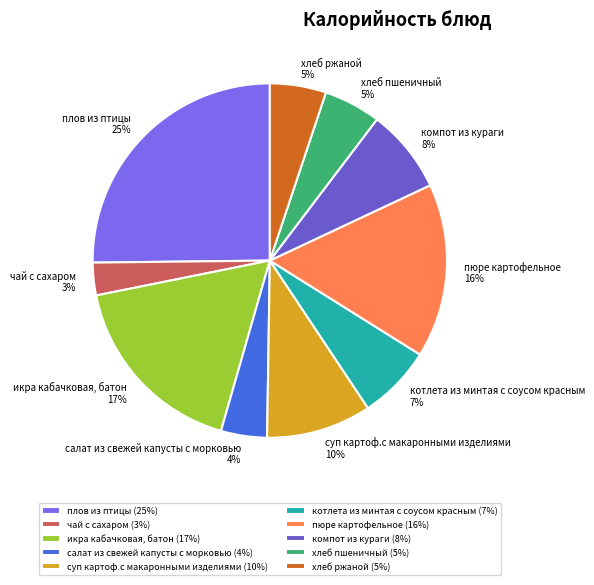

Which has a higher value, хлеб ржаной or икра кабачковая, батон?

икра кабачковая, батон